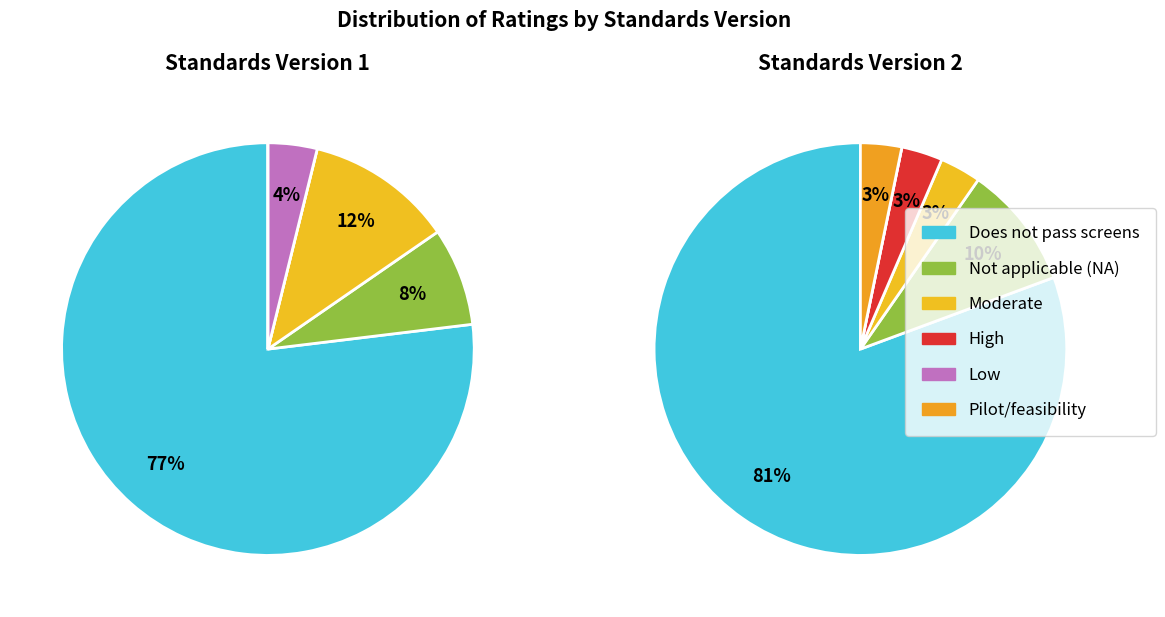

The High slice represents 12% of the pie. True or false?

False